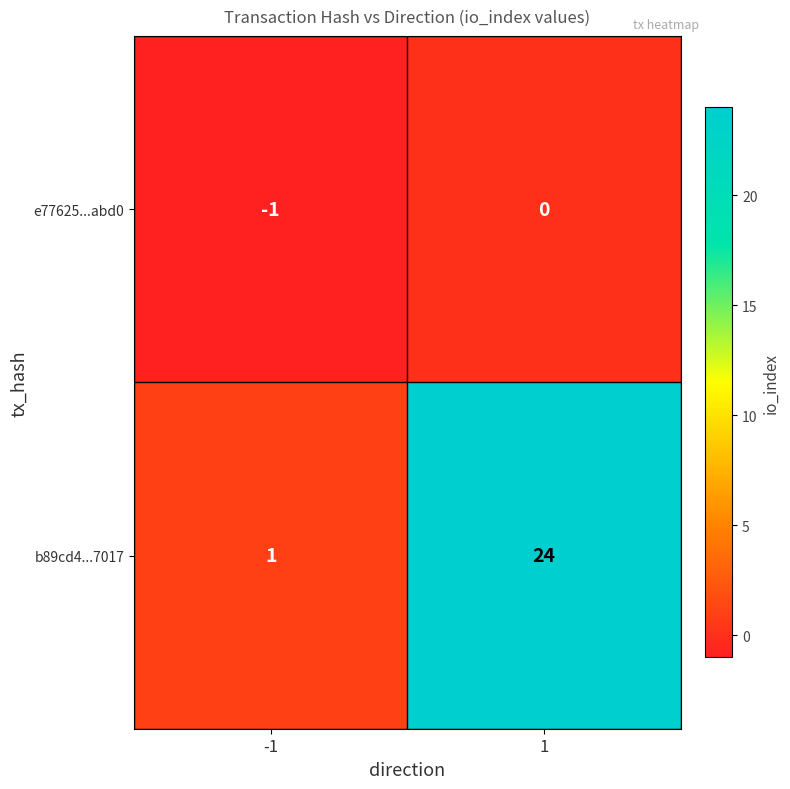

Reading left to right, what are all the values shown in this chart?

e77625...abd0: -1=-1	1=0
b89cd4...7017: -1=1	1=24